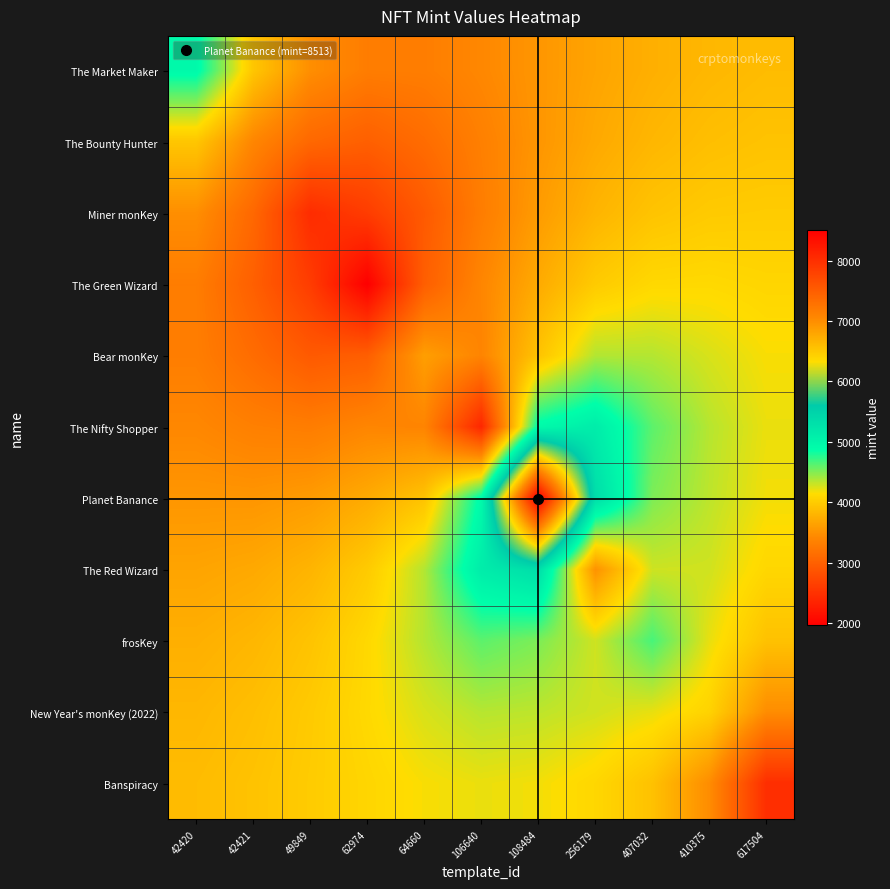

At which category is the sum across all series the highest?

108484